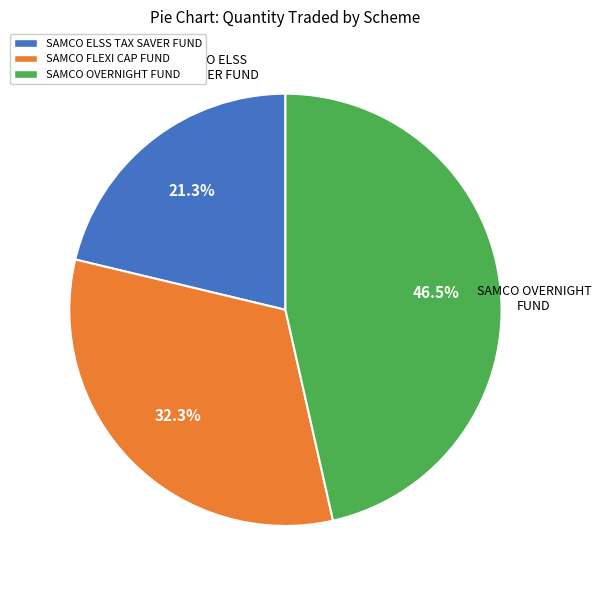

What percentage do SAMCO OVERNIGHT FUND and SAMCO FLEXI CAP FUND together represent?

78.7%